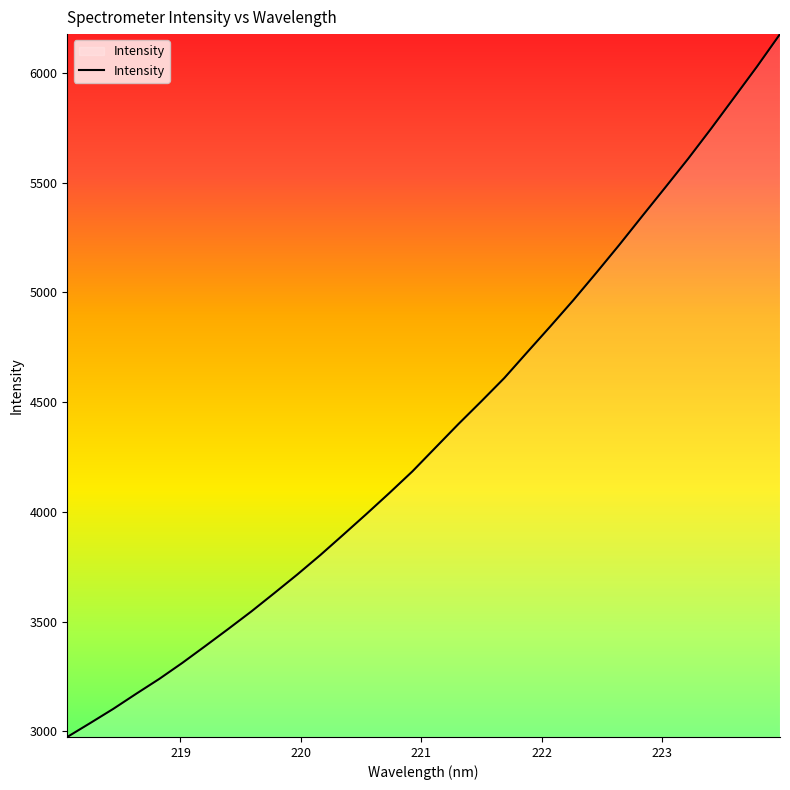

What is the difference between the maximum and minimum values?

3203.6